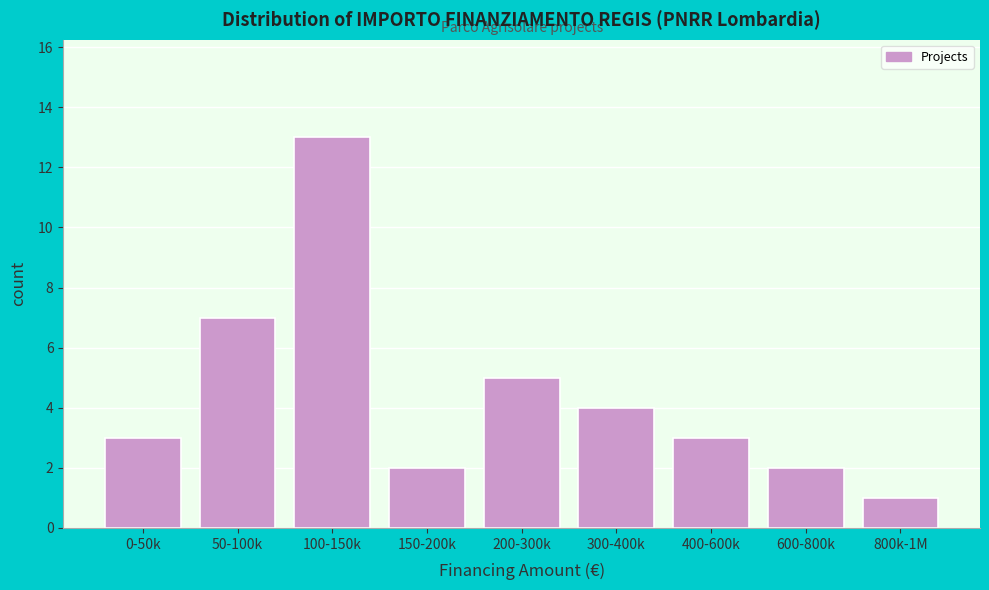

Reading right to left, what are all the values shown in this chart?

1	2	3	4	5	2	13	7	3